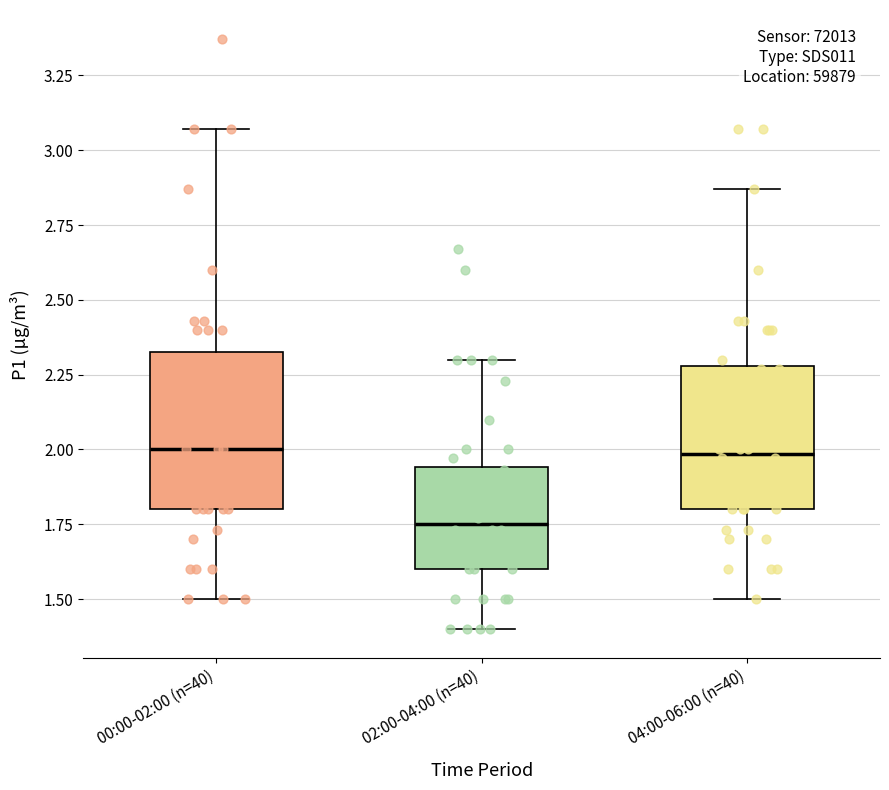

Reading left to right, transcribe this box plot: for each box, give where its median line is, the range the box spans, and where its two whiskers end, as read against the y-axis. The values are not printed on the chart, so give them approximately, as read against the axis.

00:00-02:00 (n=40): median 2.00, box 1.80 to 2.35, whiskers 1.50 to 3.05
02:00-04:00 (n=40): median 1.75, box 1.60 to 1.95, whiskers 1.40 to 2.30
04:00-06:00 (n=40): median 2.00, box 1.80 to 2.30, whiskers 1.50 to 2.85